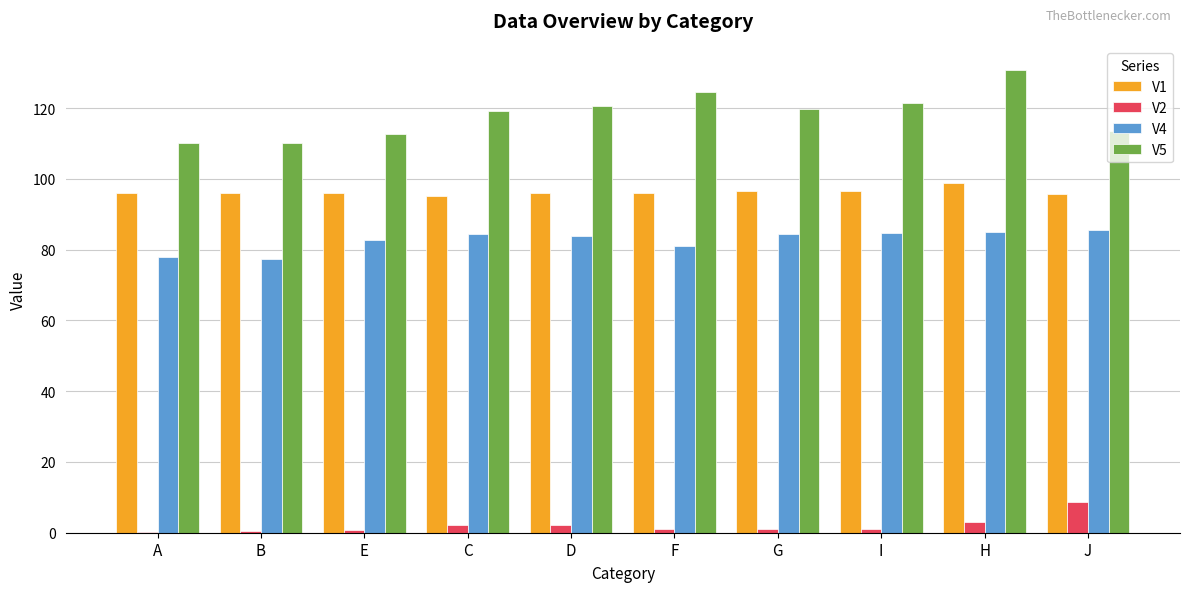

How many data points does each series have?

10